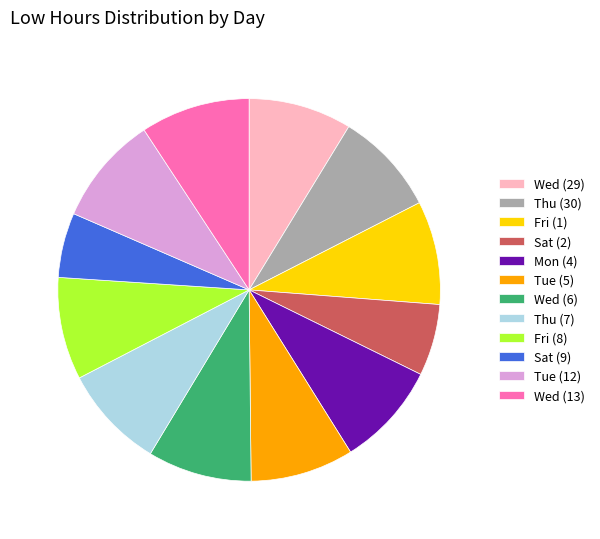

Is the sum of Wed (29) and Tue (12) greater than half?

No